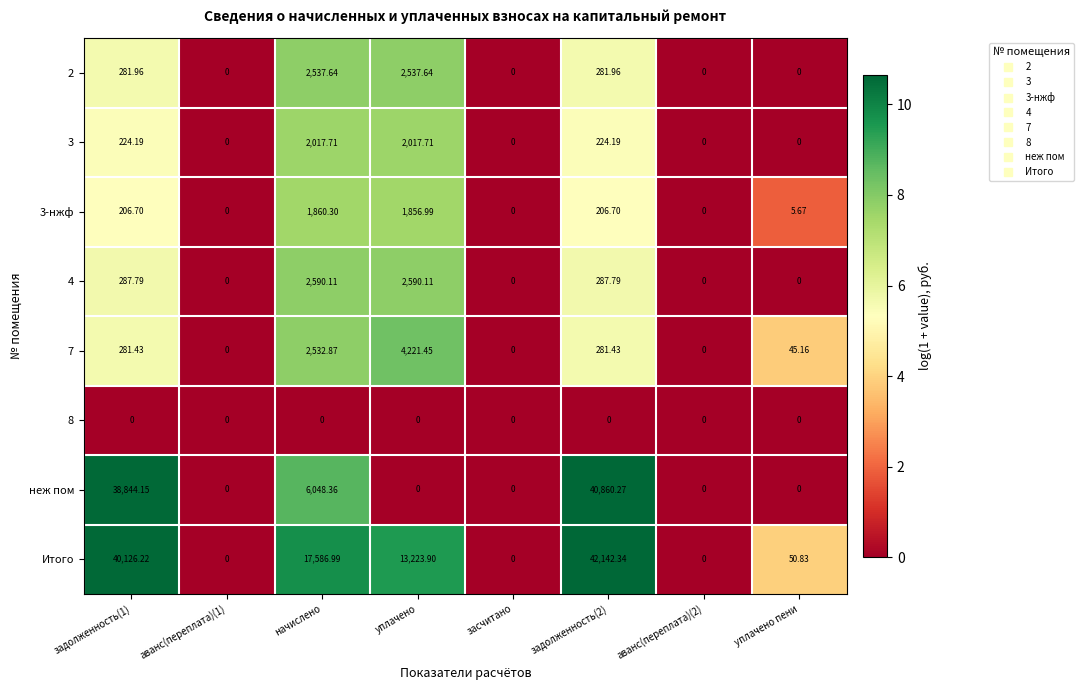

Which series has the largest range (max minus min)?

Итого